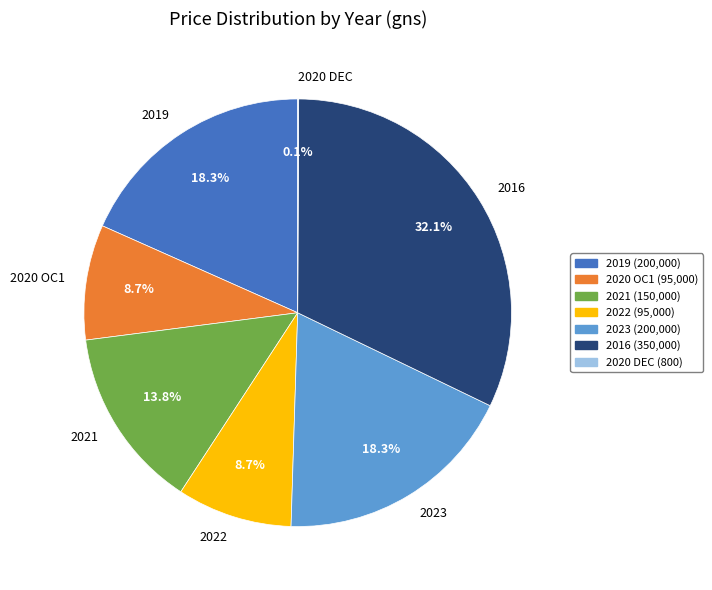

Which category has the biggest portion of the pie?

2016